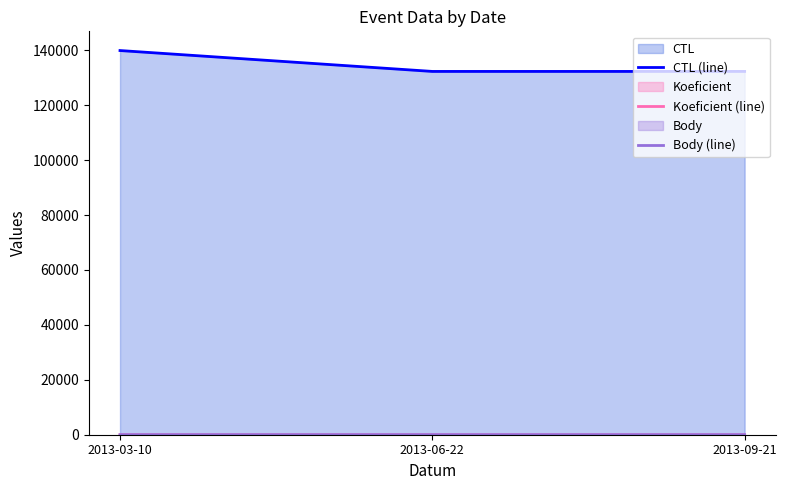

The value of Koeficient (line) at 2013-06-22 is 6. True or false?

False